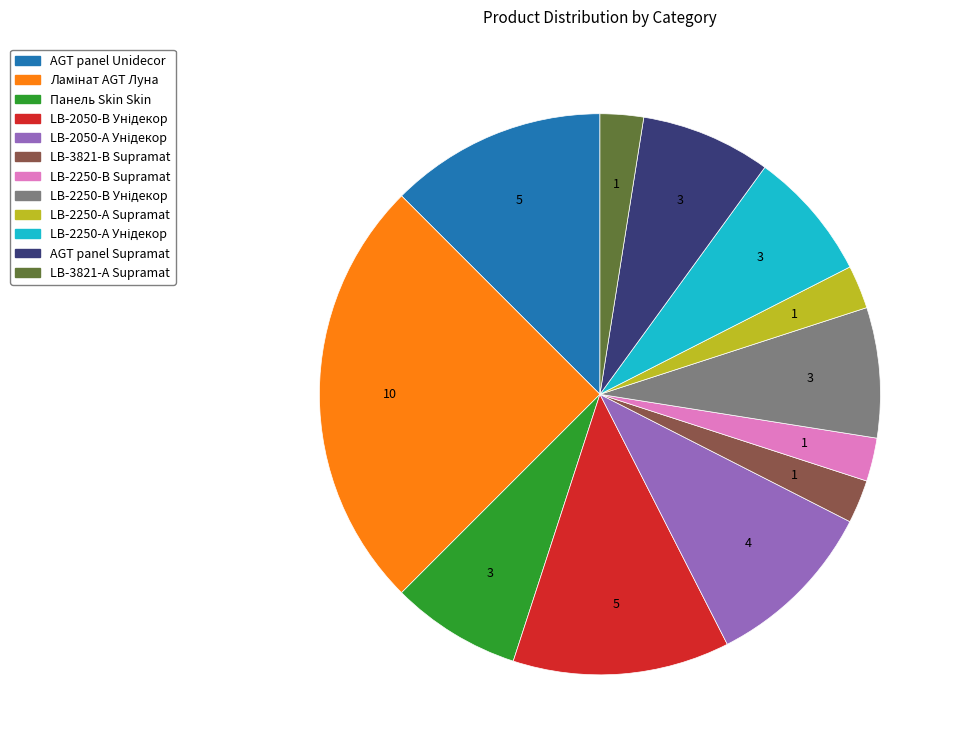

Is there any slice that represents more than half of the pie?

No